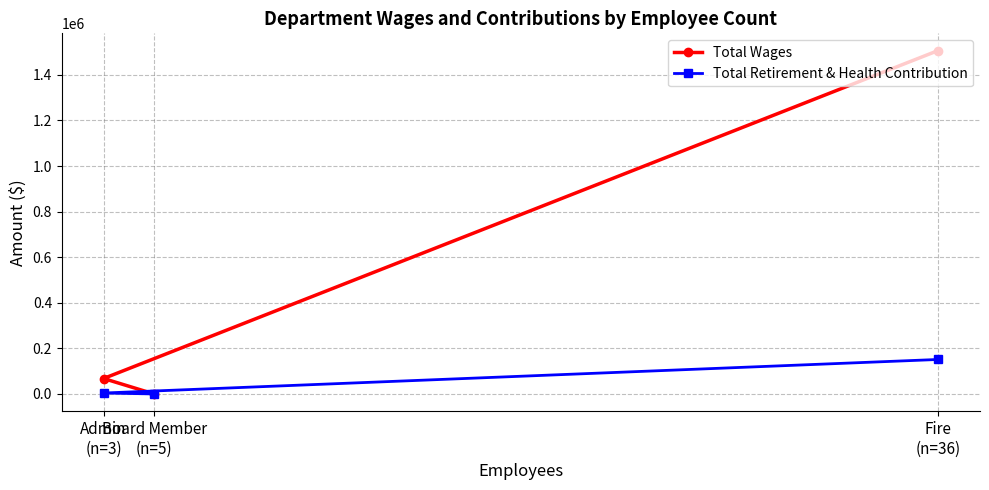

At which category is the sum across all series the highest?

Fire
(n=36)